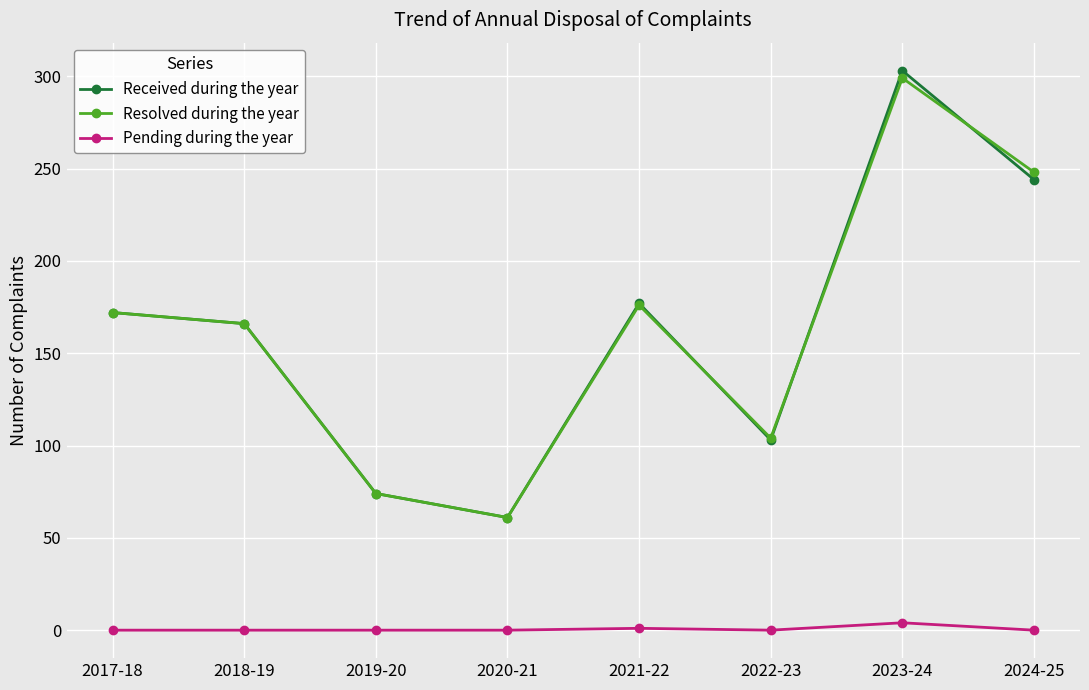

How many interior local valleys does the Resolved during the year series have?

2